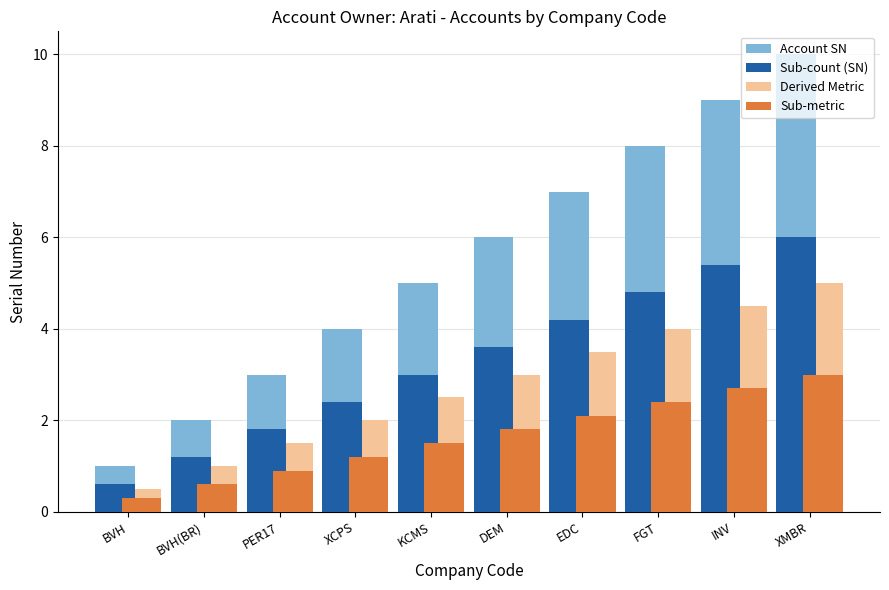

How many distinct data groups are displayed?

4